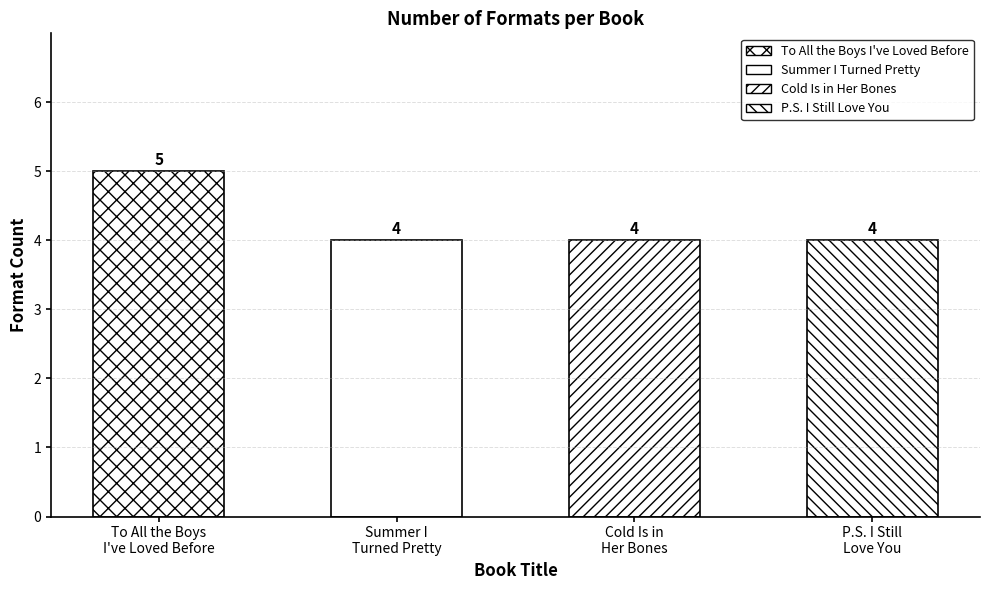

What is the label of the 4th bar from the left?

P.S. I Still Love You